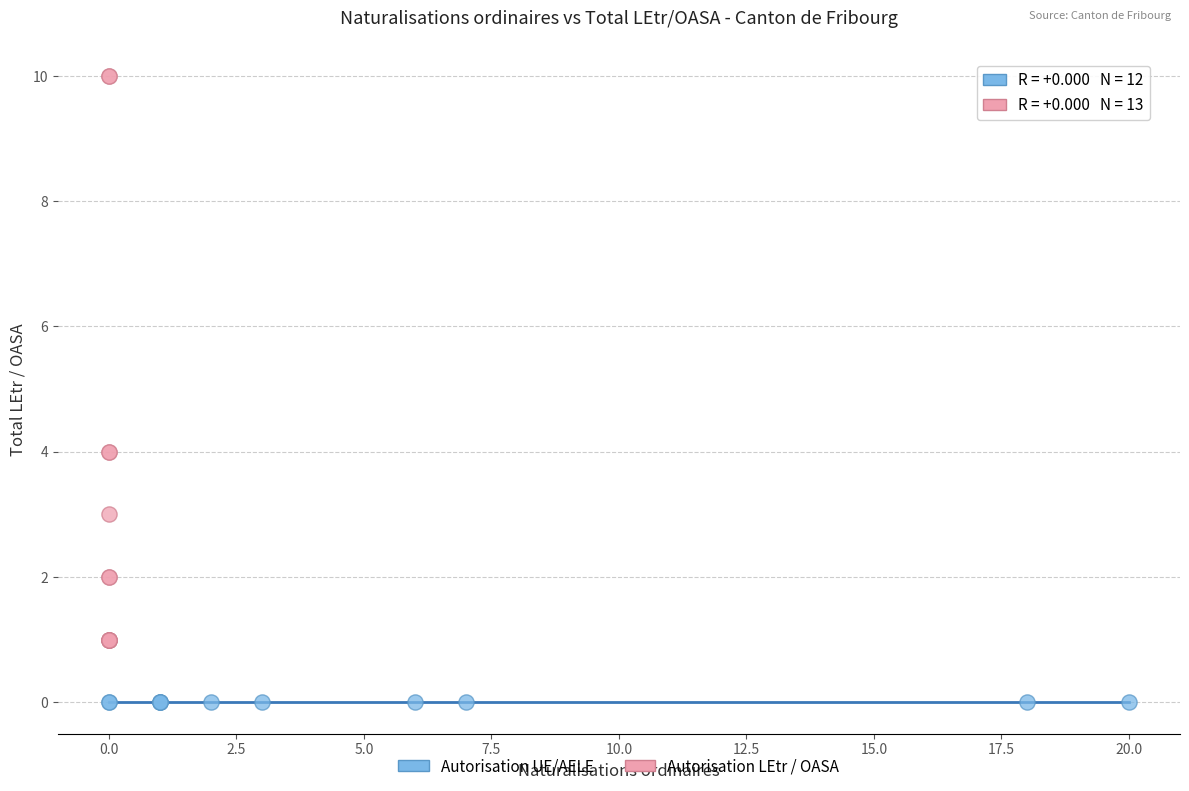

What are all the series names shown in the legend?

Autorisation UE/AELE, Autorisation LEtr / OASA